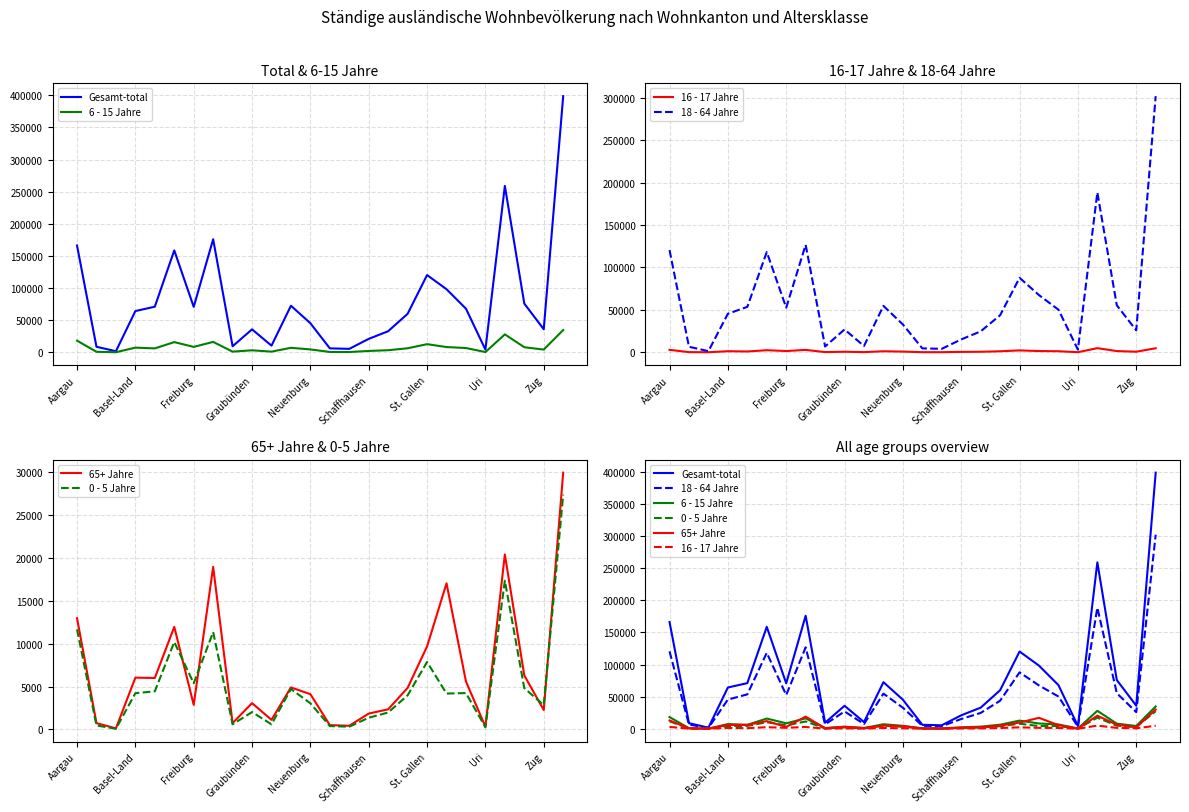

How many values in the Gesamt-total series are below 64199?

13